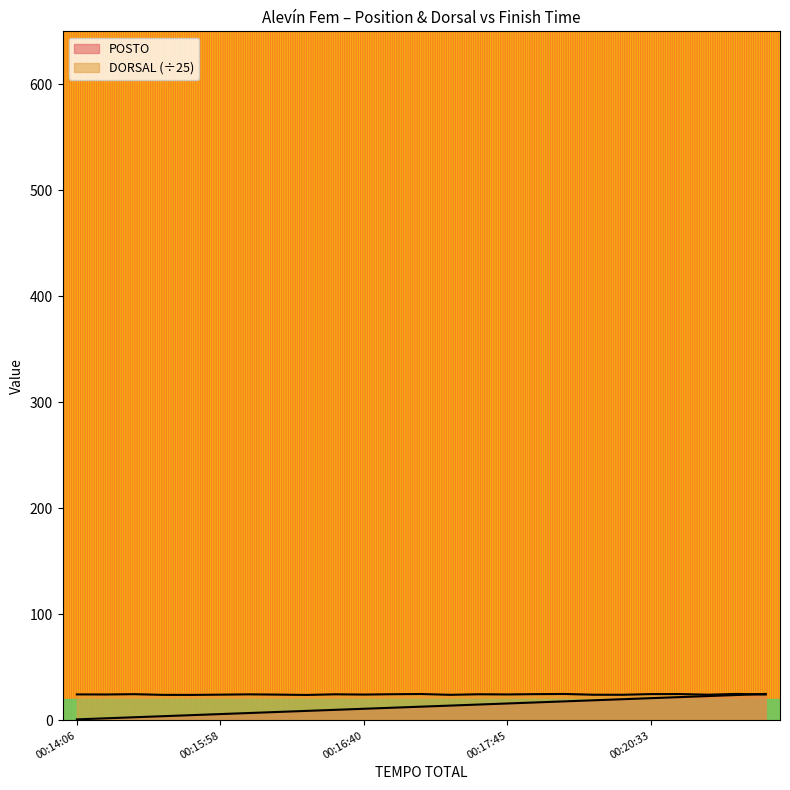

How many times do POSTO and DORSAL cross each other?

1